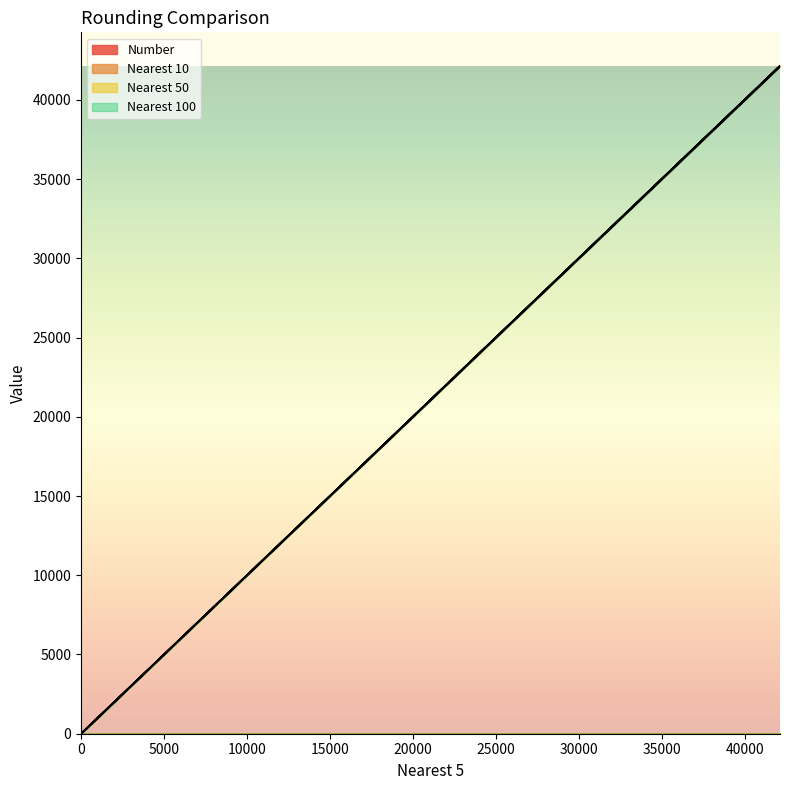

Where do Number and Nearest 50 first cross each other?

215 and 42135